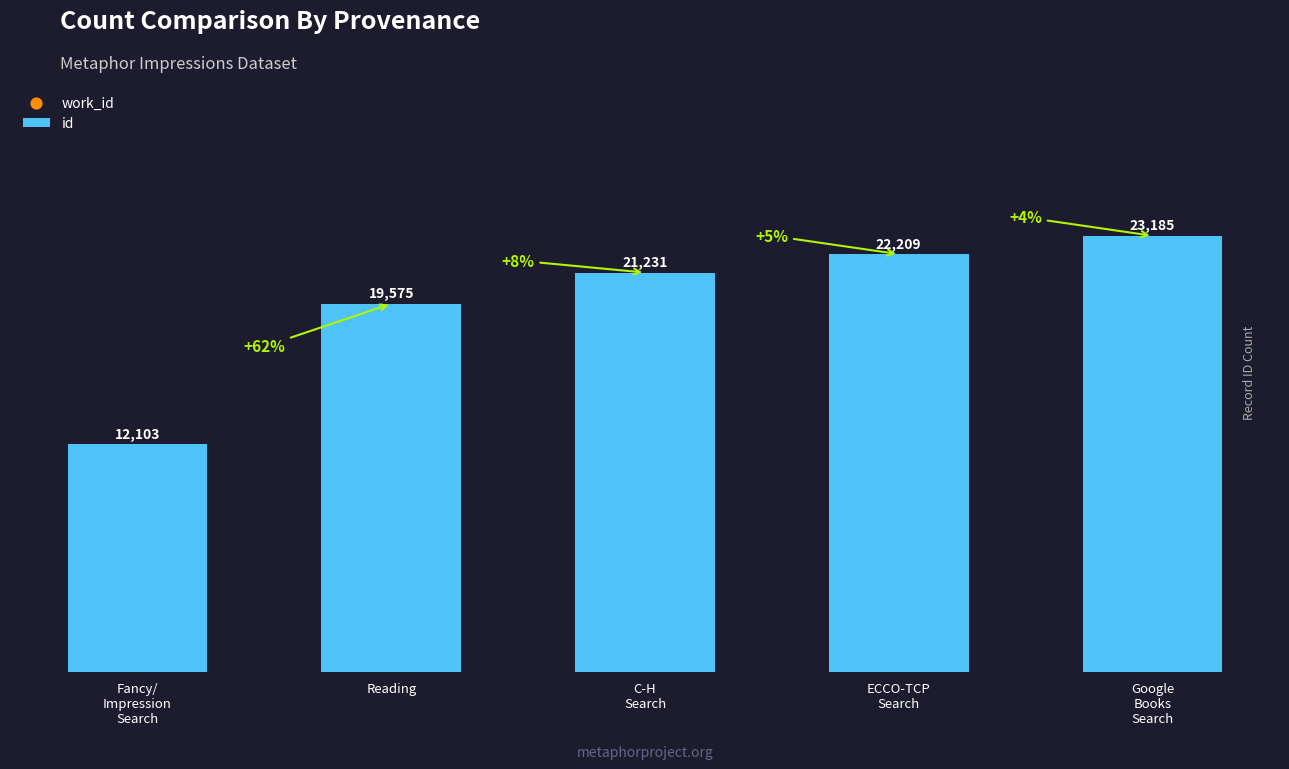

What is the ratio of the value at C-H
Search to the value at Fancy/
Impression
Search?

1.8